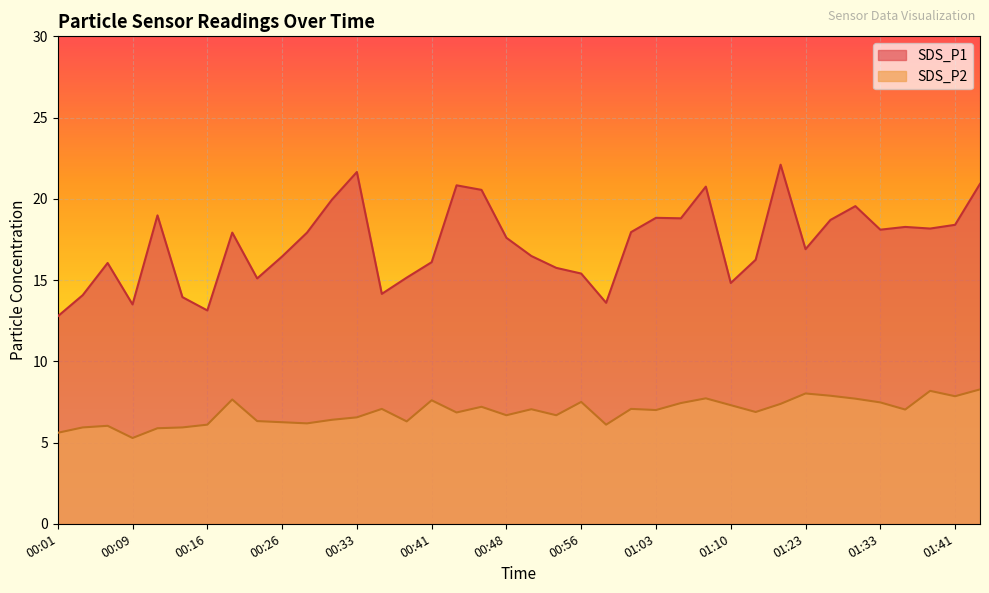

Does the chart display data point markers on the line(s)?

No